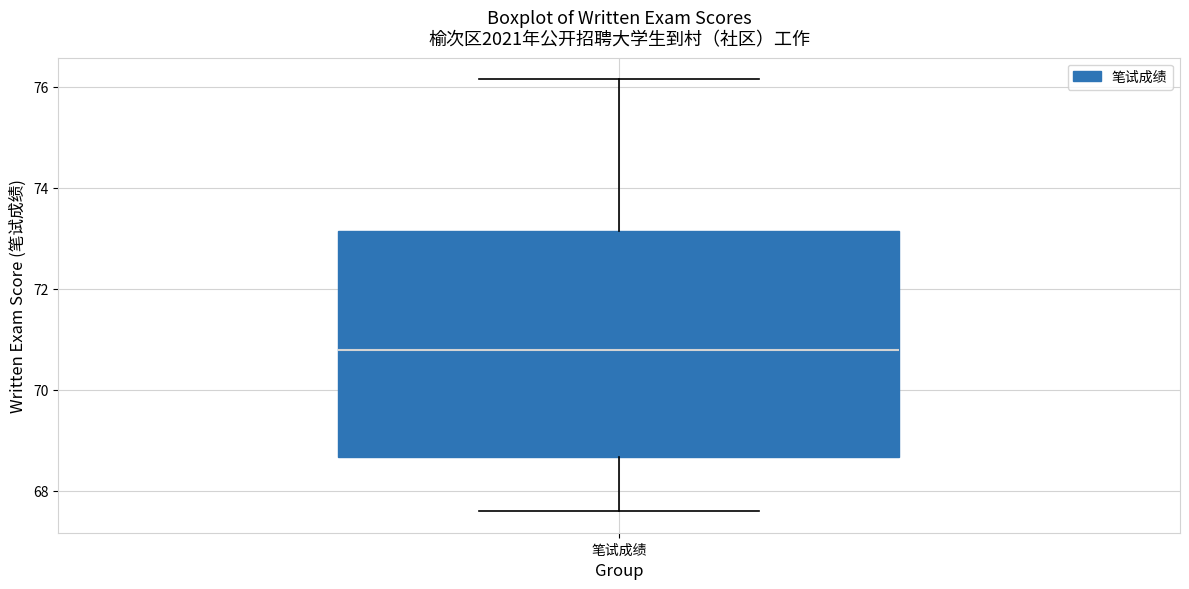

Transcribe this box plot: give where the median line is, the range the box spans, and where the two whiskers end, as read against the y-axis. The values are not printed on the chart, so give them approximately, as read against the axis.

median 70.8, box 68.6 to 73.2, whiskers 67.6 to 76.2